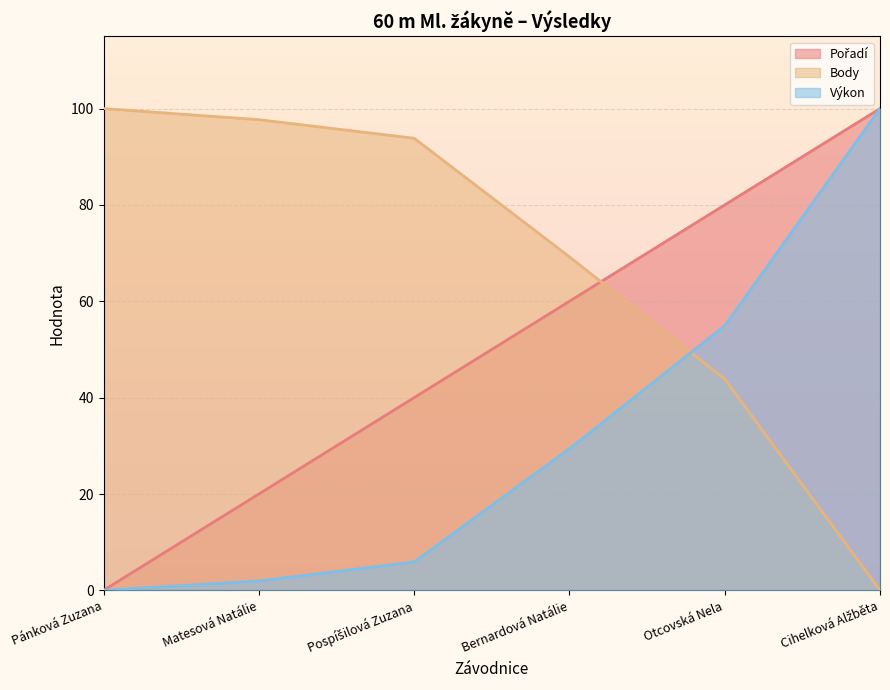

Is it true that Pořadí equals 59.5 at Pospíšilová Zuzana?

False